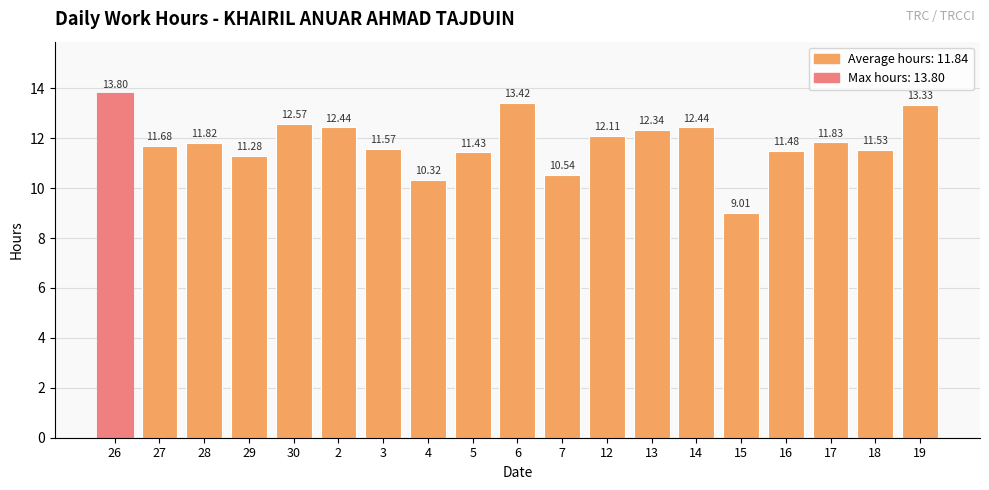

What is the difference between the maximum and minimum values?

4.8